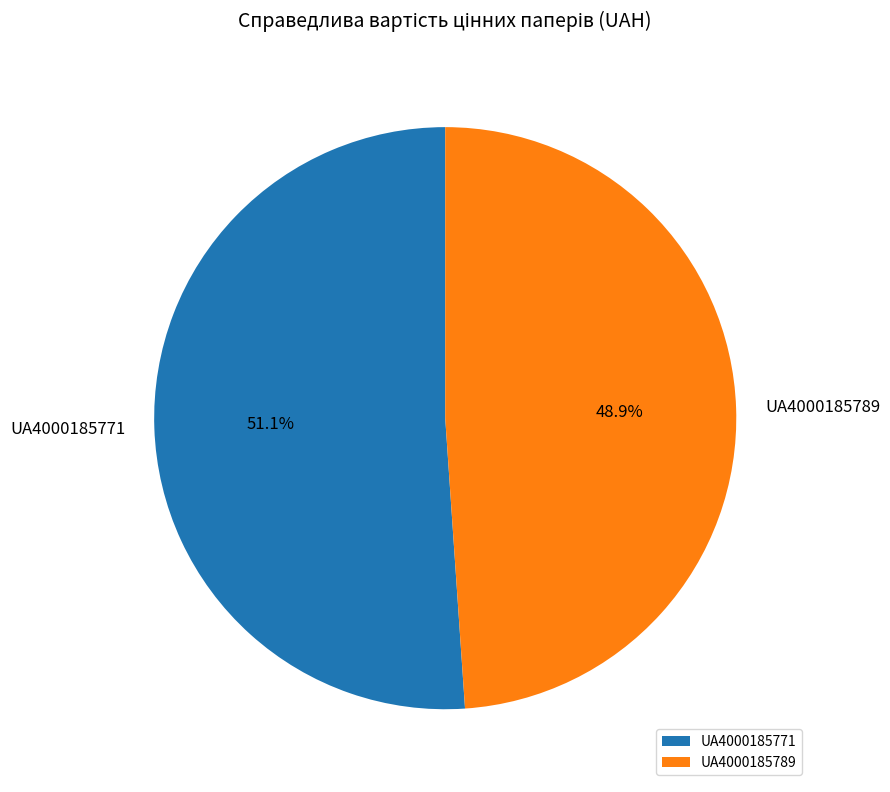

Between UA4000185789 and UA4000185771, which is larger?

UA4000185771